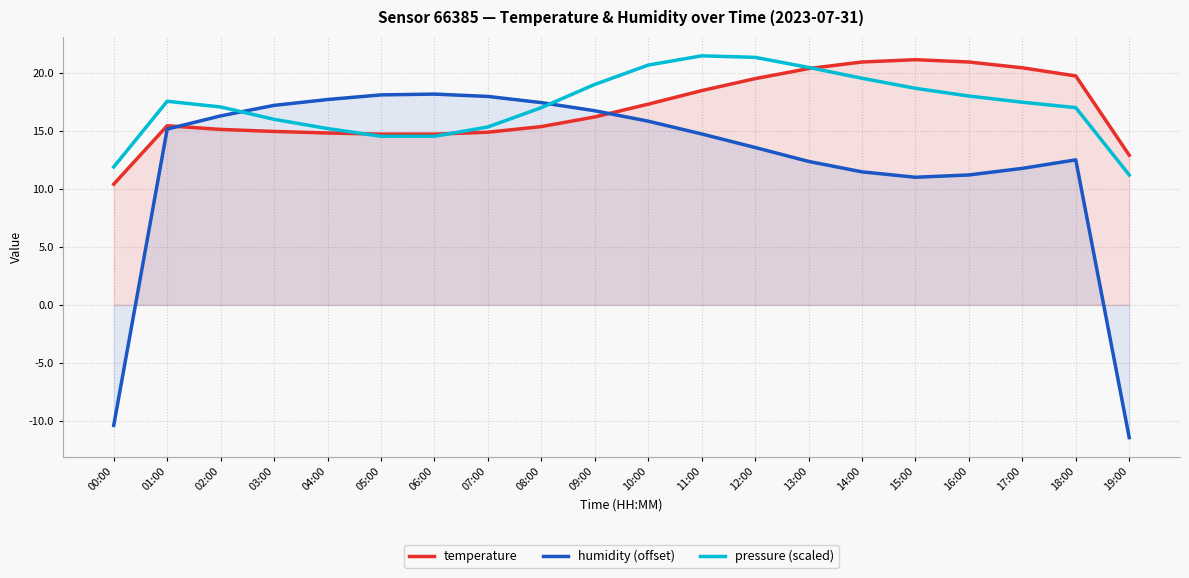

After their last crossing, which series has the higher values: pressure (scaled) or humidity (offset)?

pressure (scaled)